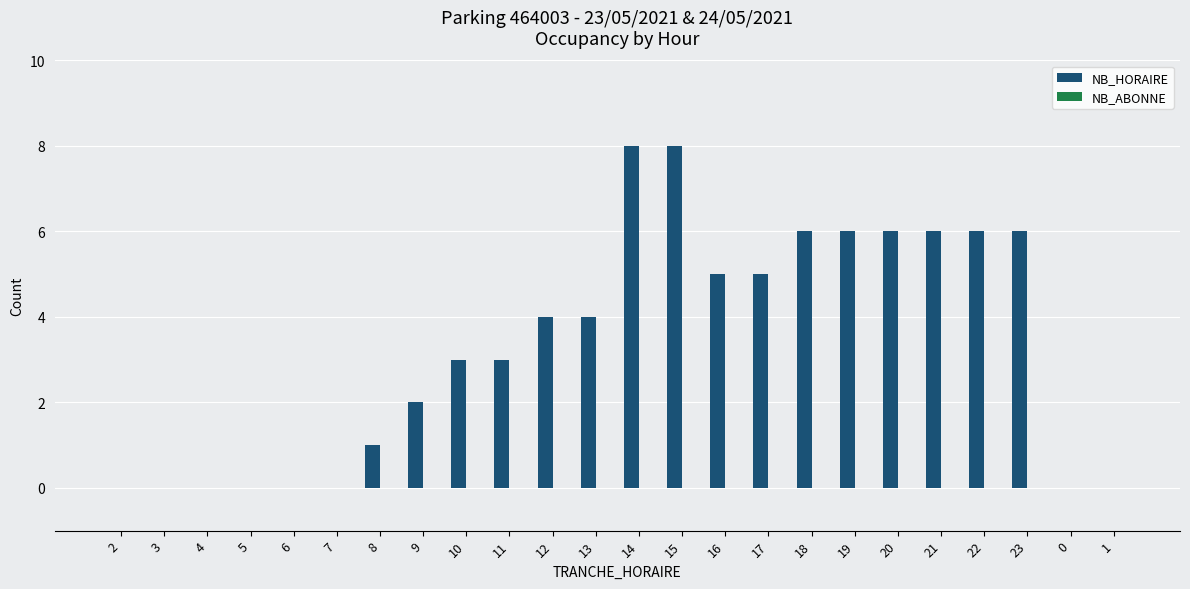

True or false: the data shows 3 at 10.

True